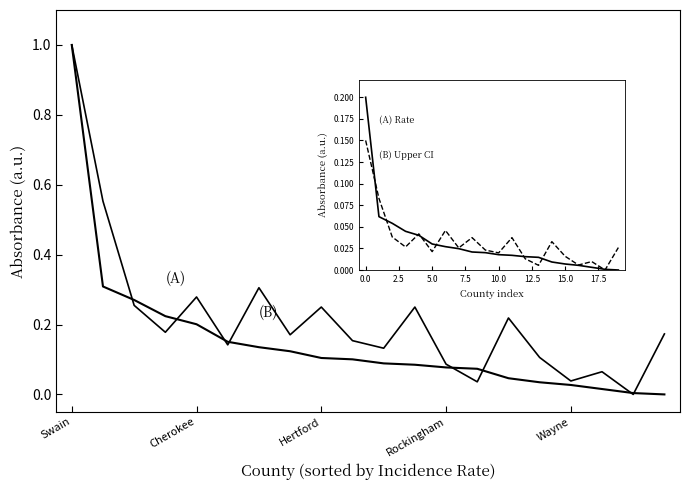

At which label does (B) Upper 95% CI reach its peak?

Swain